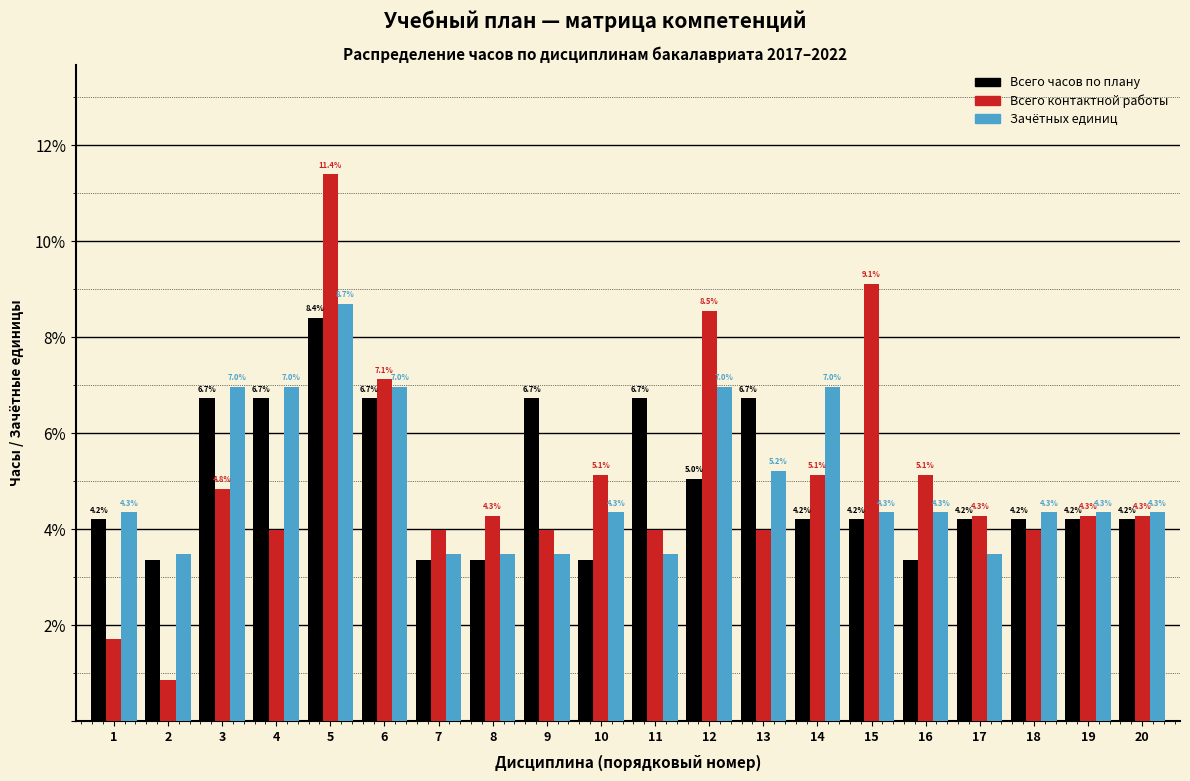

What value does the Всего контактной работы series have at 5?

11.4